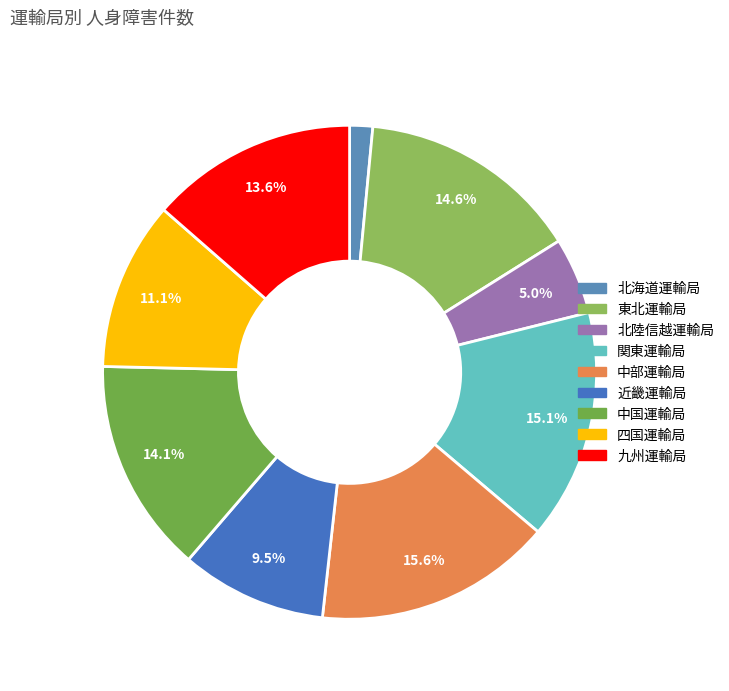

Is it true that 近畿運輸局 is 17% of the pie?

False